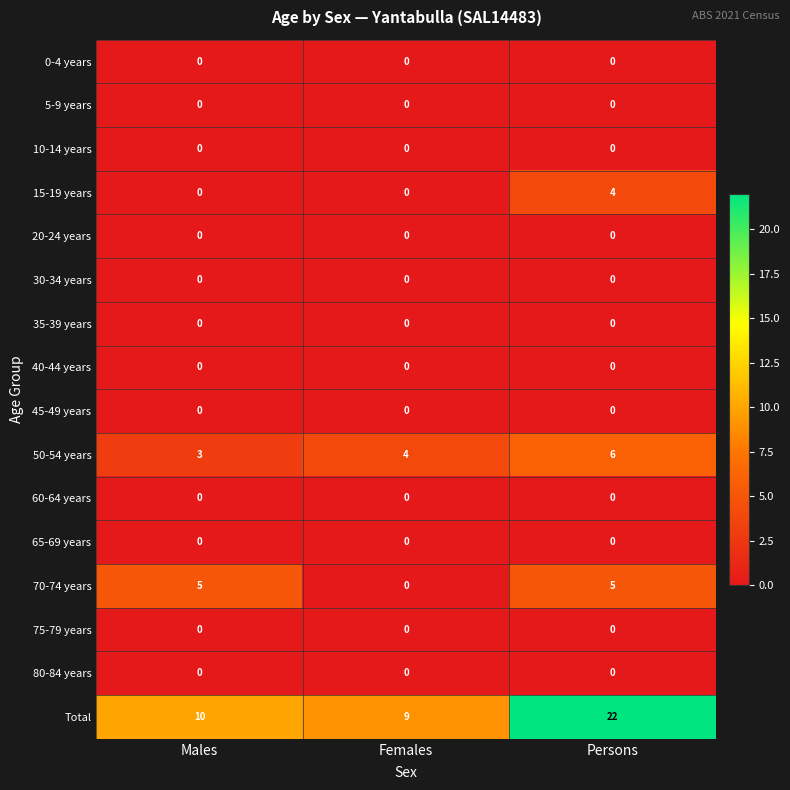

What is the difference between the highest and lowest values at Males?

10